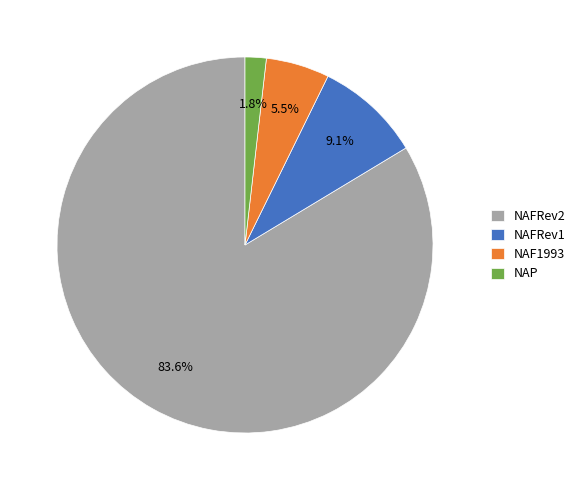

Rank the categories by value from highest to lowest.

NAFRev2, NAFRev1, NAF1993, NAP